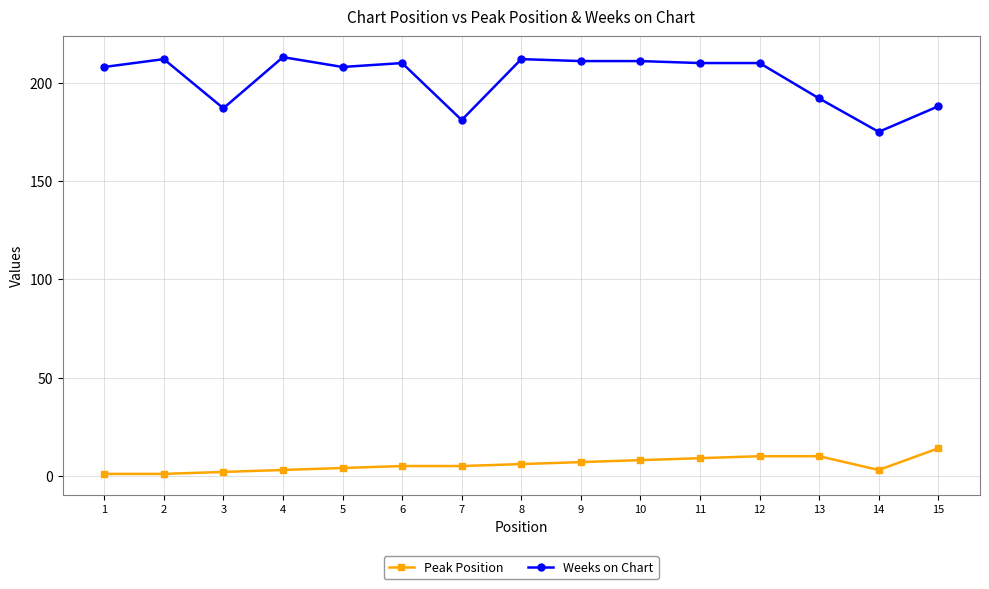

At 13, list the series in order from largest to smallest.

Weeks on Chart, Peak Position